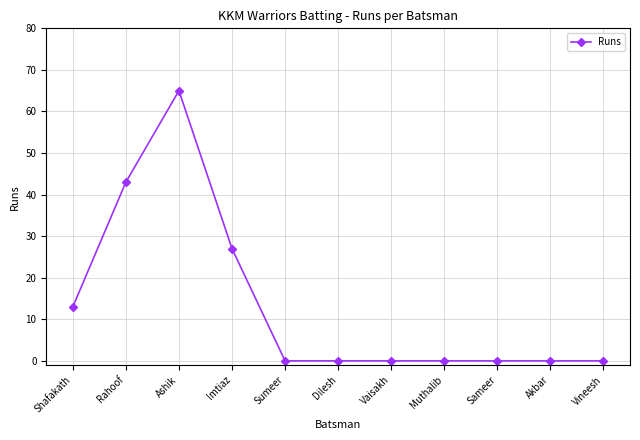

Is this an area chart (filled region under the line)?

No